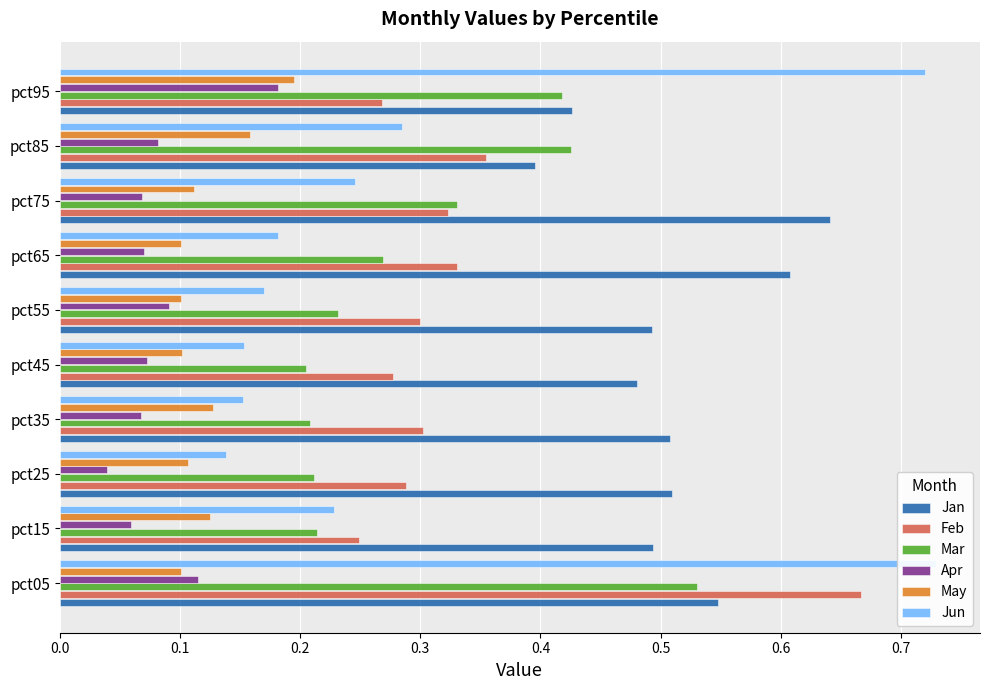

How many groups of bars are there?

10